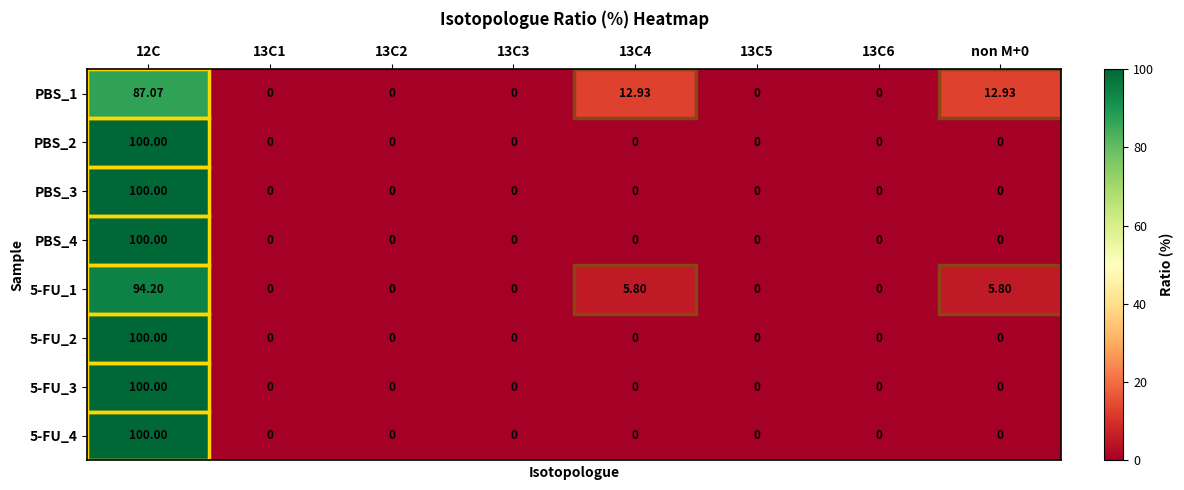

How many data points does each series have?

8